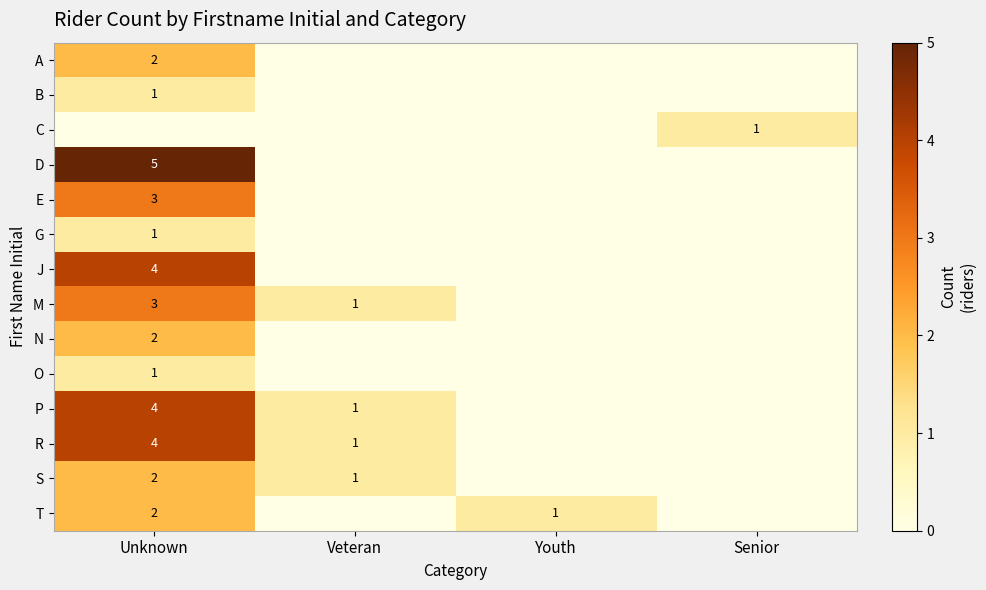

What is the difference between the highest and lowest values at Unknown?

5